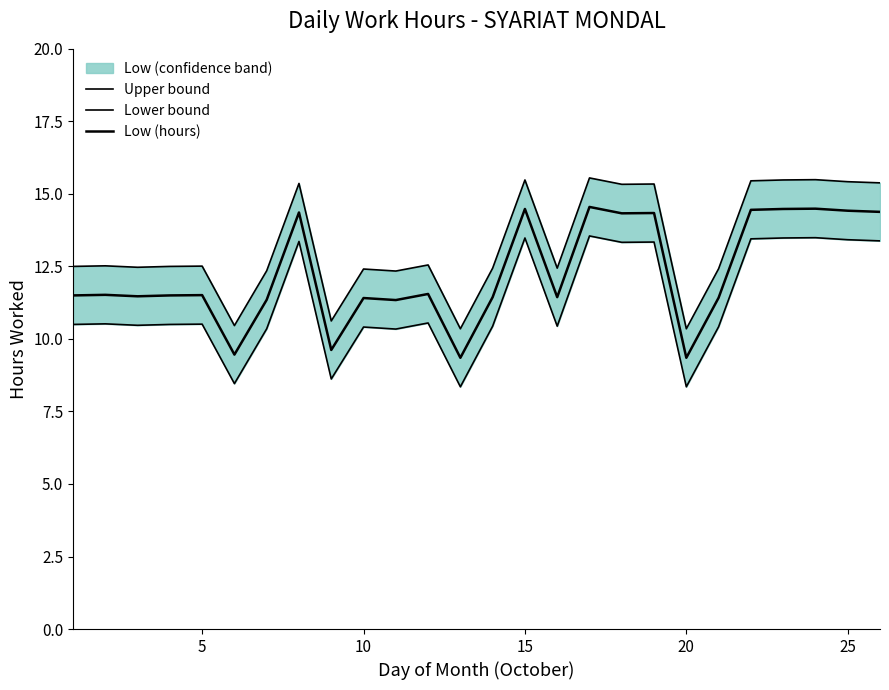

True or false: Upper bound has more than 1 points higher than both neighbors.

True